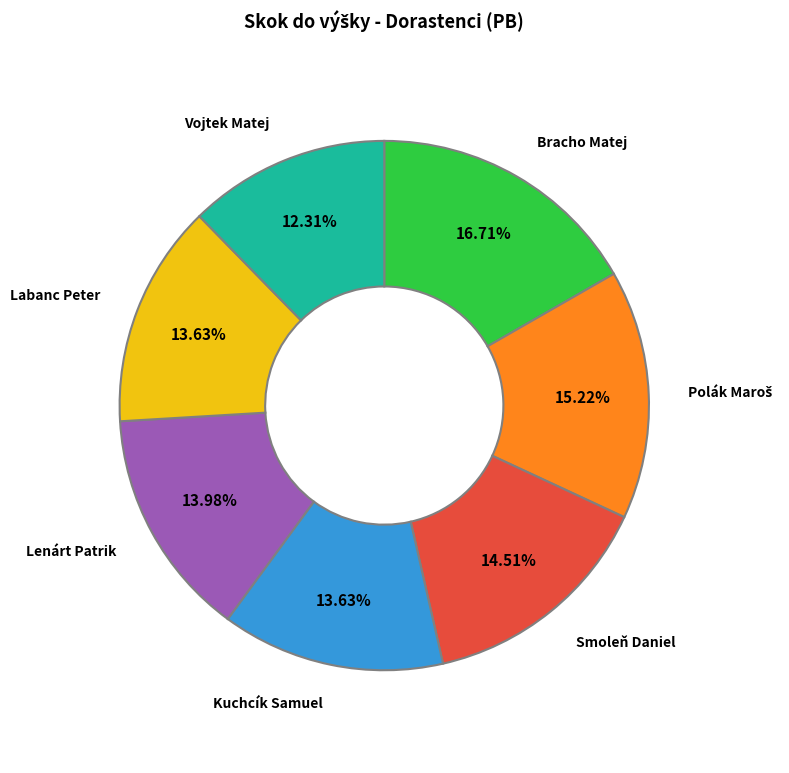

To the nearest percent, what percentage of the pie is Smoleň Daniel?

15%